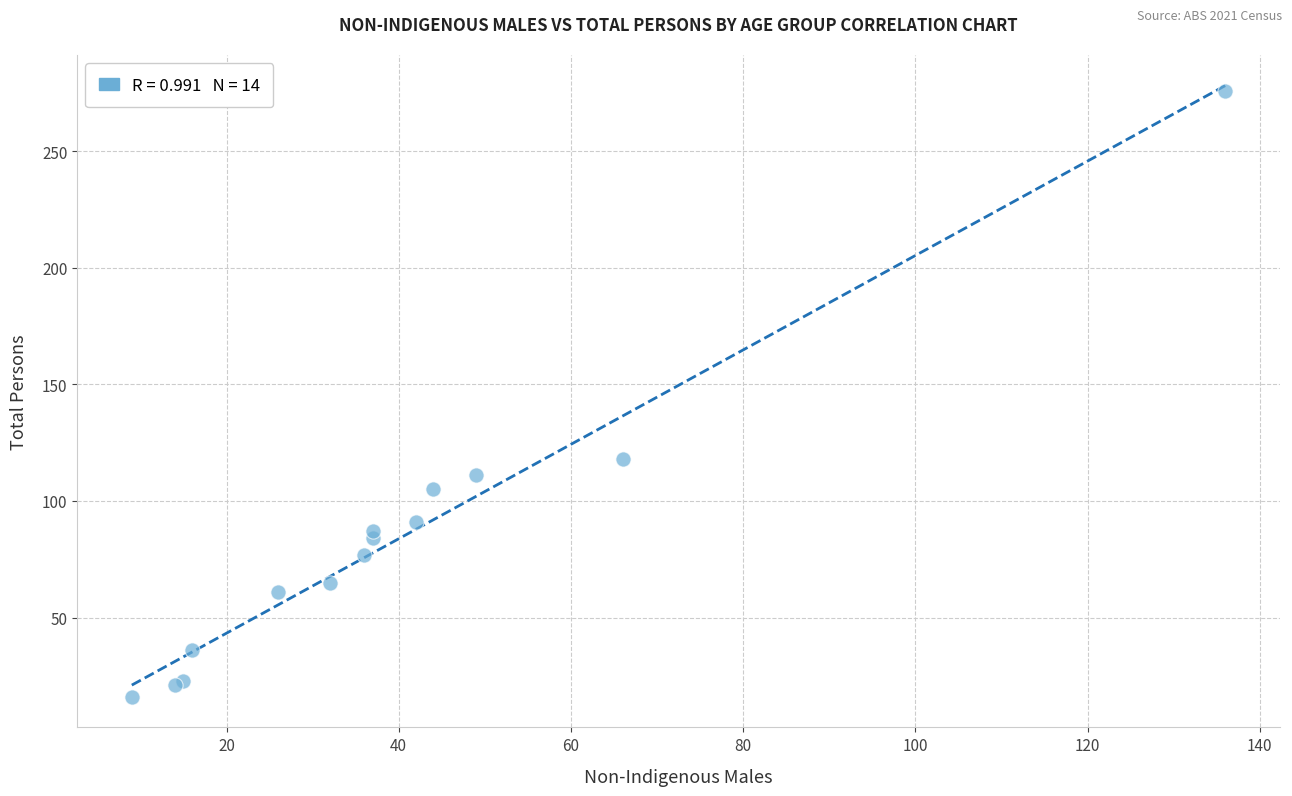

What Y value in the scatter plot is closest to 146?

118